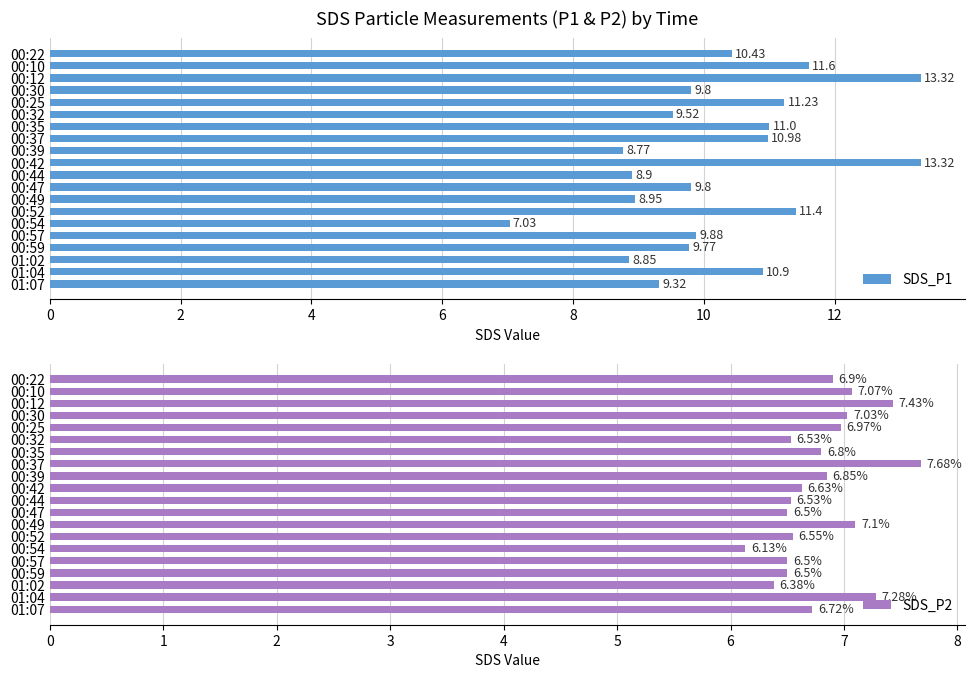

What are all the series names shown in the legend?

SDS_P1, SDS_P2